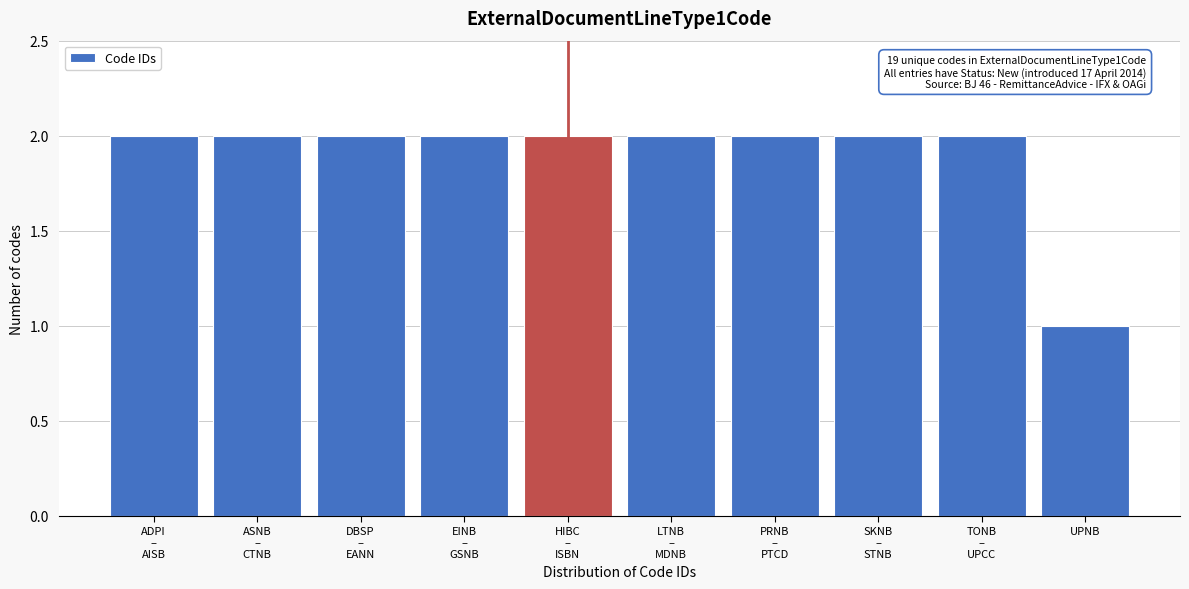

Reading left to right, what are all the values shown in this chart?

2	2	2	2	2	2	2	2	2	1